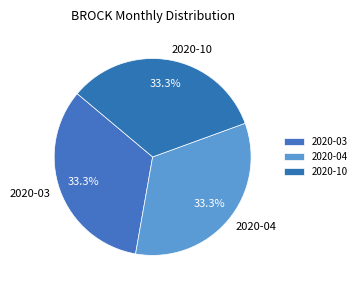

To the nearest percent, what is the difference between the largest and smallest slice percentages?

0%